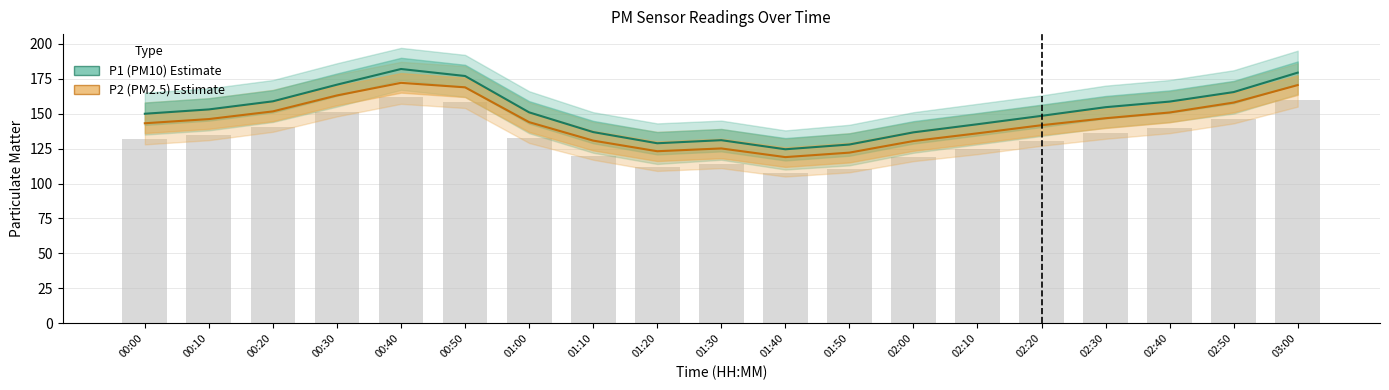

How many values in the P1 (PM10) series exceed 150?

10